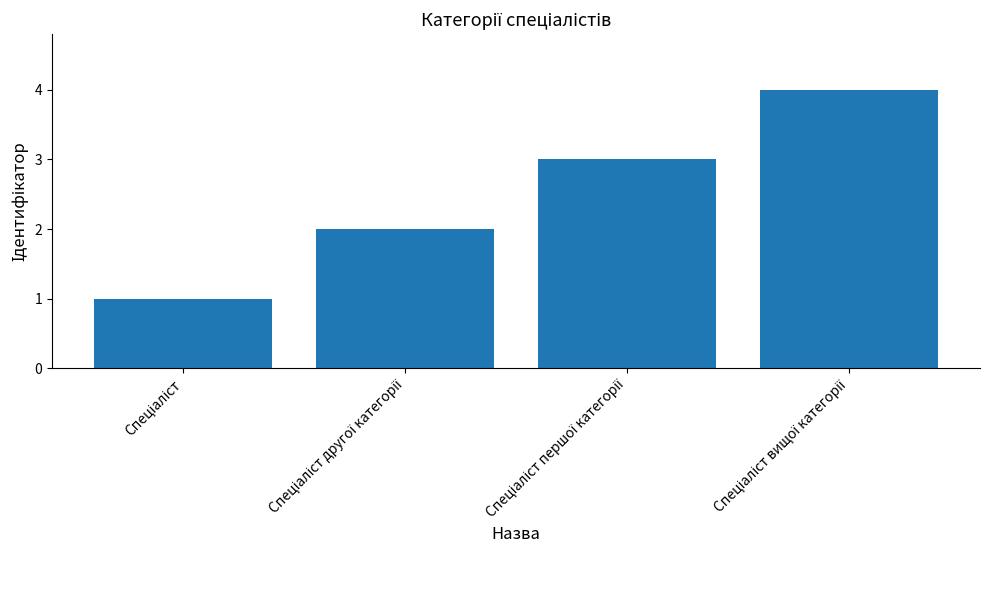

What is the difference between the second highest and minimum values?

2